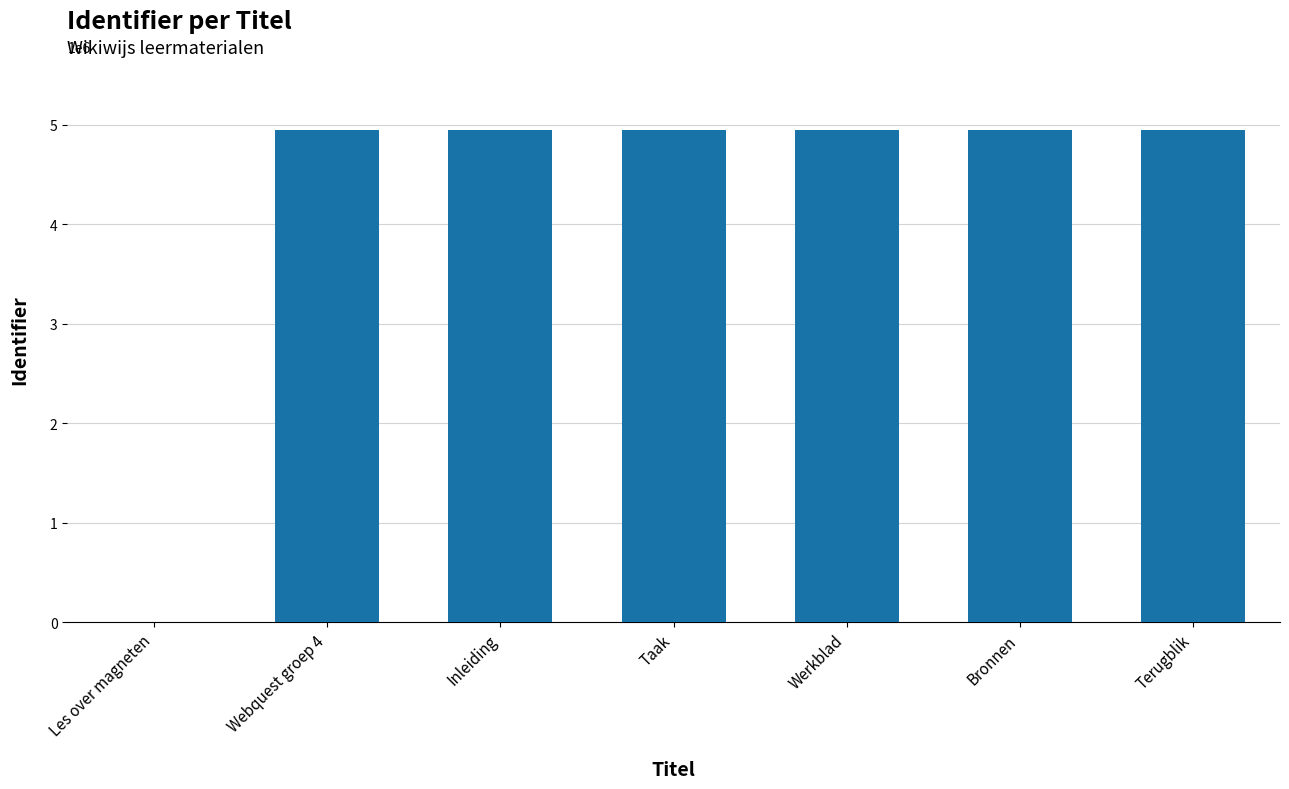

What is the maximum value shown in the chart?

4949710